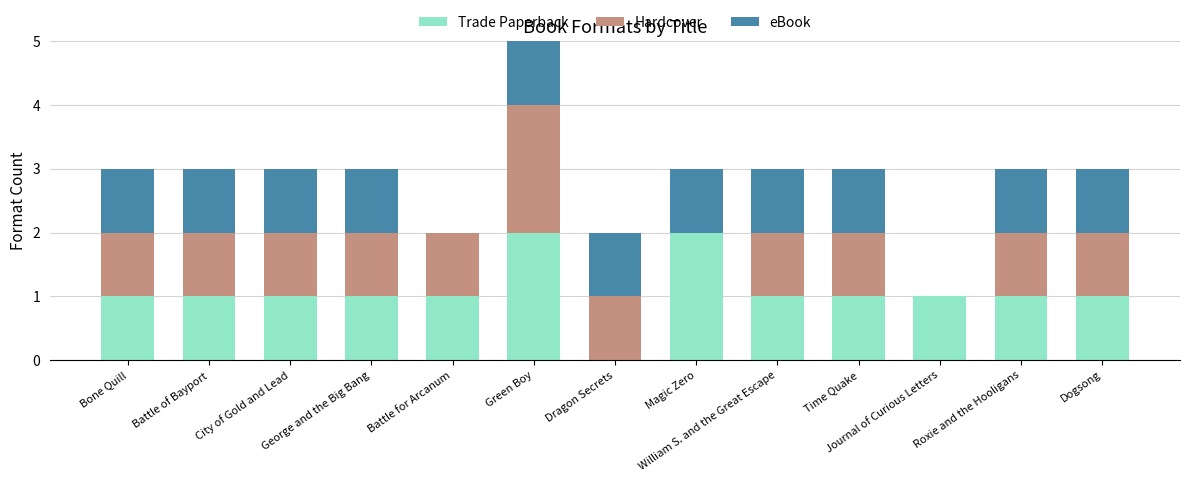

Does the chart contain stacked bars?

Yes